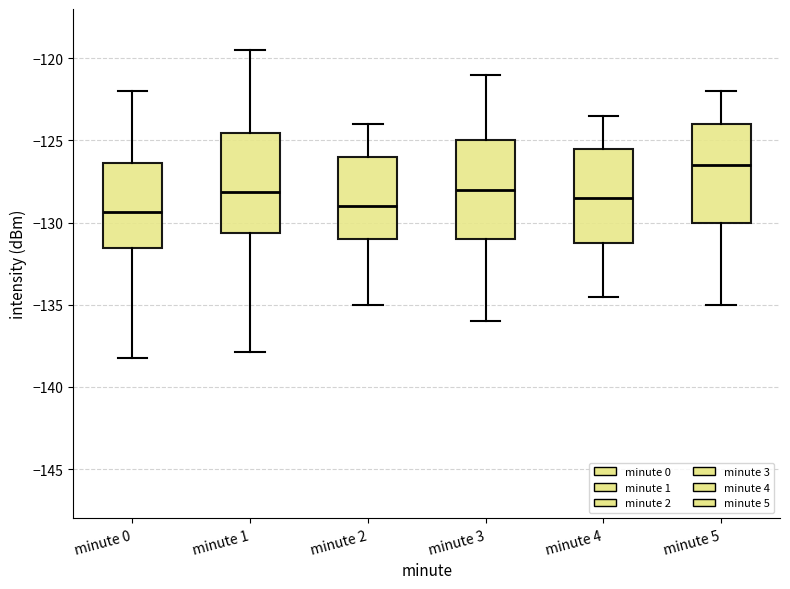

Reading left to right, transcribe this box plot: for each box, give where its median line is, the range the box spans, and where its two whiskers end, as read against the y-axis. The values are not printed on the chart, so give them approximately, as read against the axis.

minute 0: median -129.5, box -131.5 to -126.5, whiskers -138.0 to -122.0
minute 1: median -128.0, box -130.5 to -124.5, whiskers -138.0 to -119.5
minute 2: median -129.0, box -131.0 to -126.0, whiskers -135.0 to -124.0
minute 3: median -128.0, box -131.0 to -125.0, whiskers -136.0 to -121.0
minute 4: median -128.5, box -131.0 to -125.5, whiskers -134.5 to -123.5
minute 5: median -126.5, box -130.0 to -124.0, whiskers -135.0 to -122.0